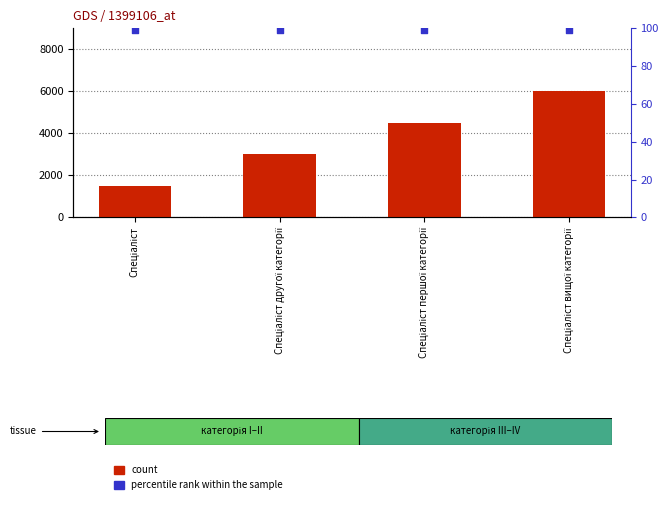

Which series contains the highest Y value?

count